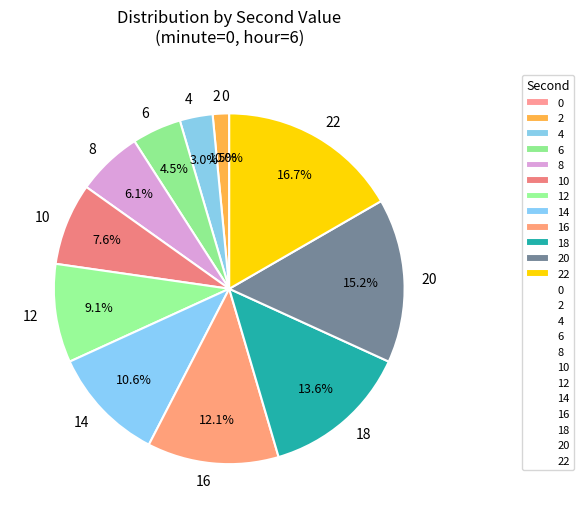

Do 10 and 20 together represent more than half of the pie?

No